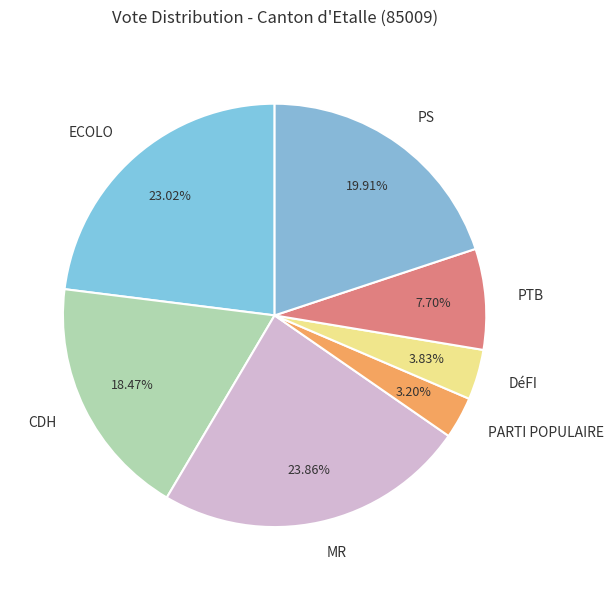

Which has a higher value, PARTI POPULAIRE or PTB?

PTB